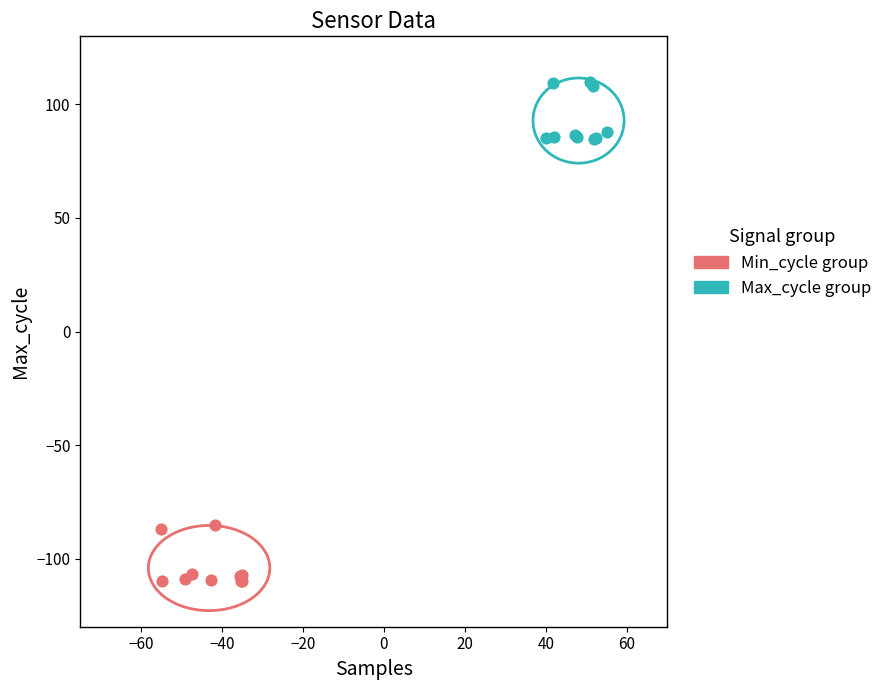

Which series reaches the minimum Y coordinate?

Min_cycle group